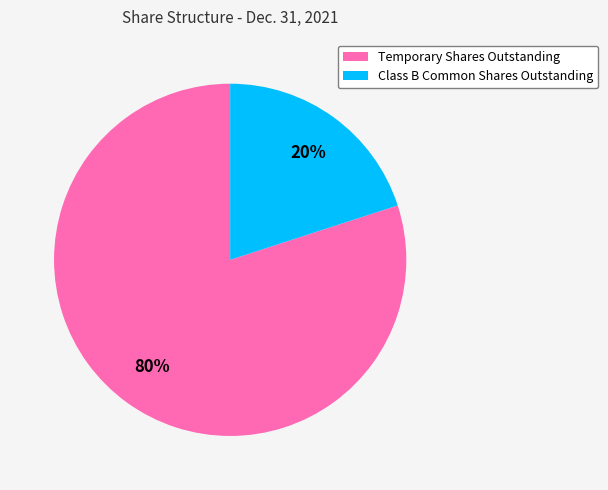

Which has a higher value, Temporary Shares Outstanding or Class B Common Shares Outstanding?

Temporary Shares Outstanding